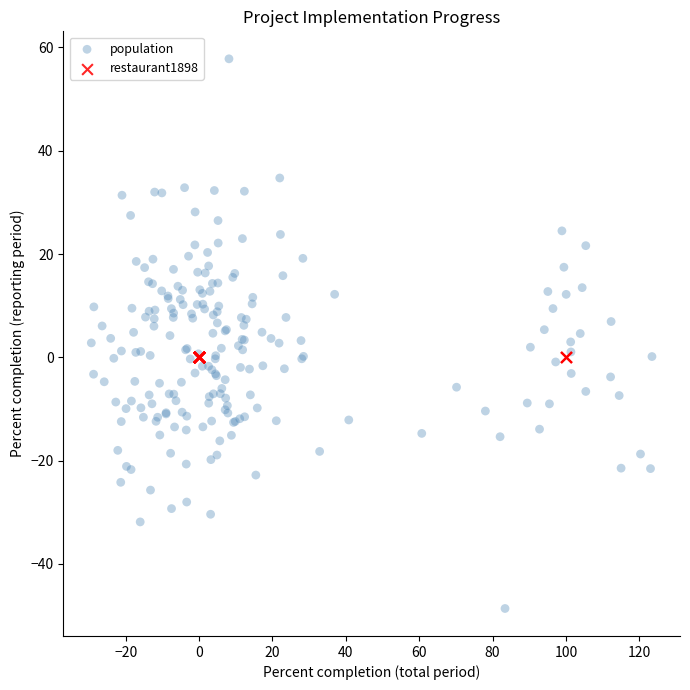

What are all the series names shown in the legend?

population, restaurant1898